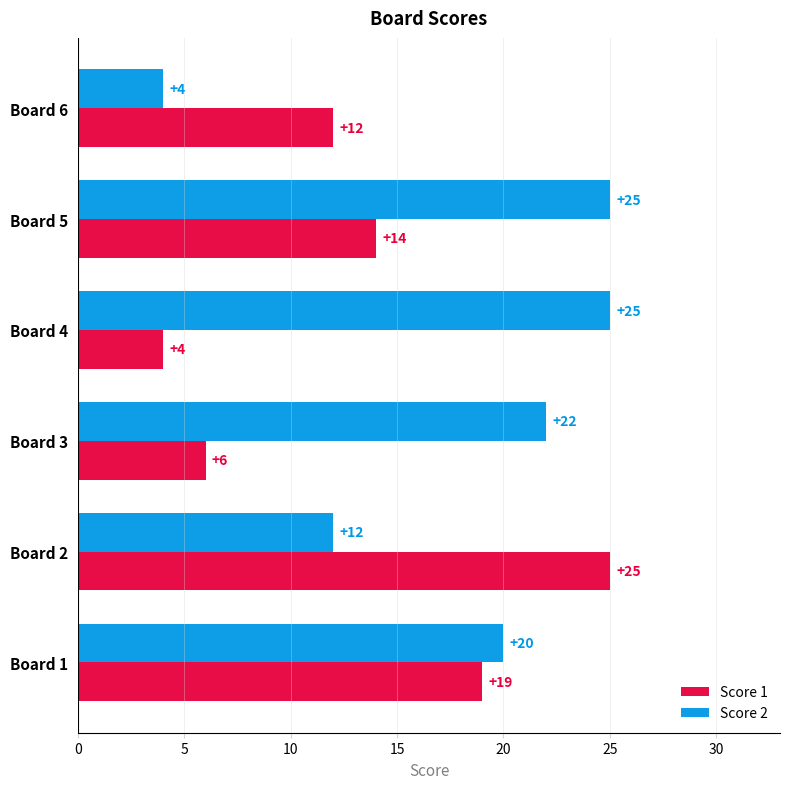

At how many categories does at least one series exceed 4?

6